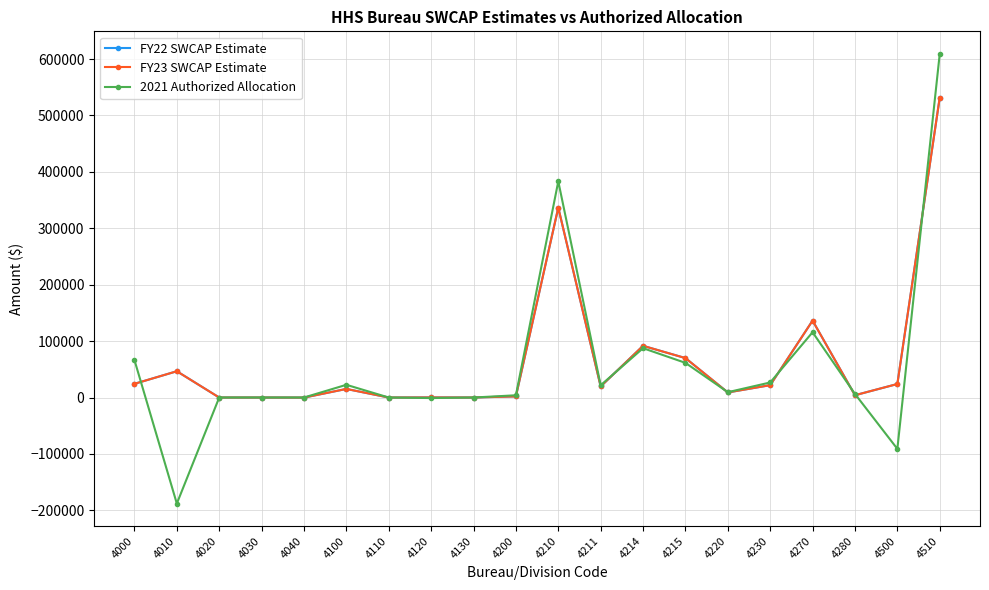

Is this an area chart (filled region under the line)?

No